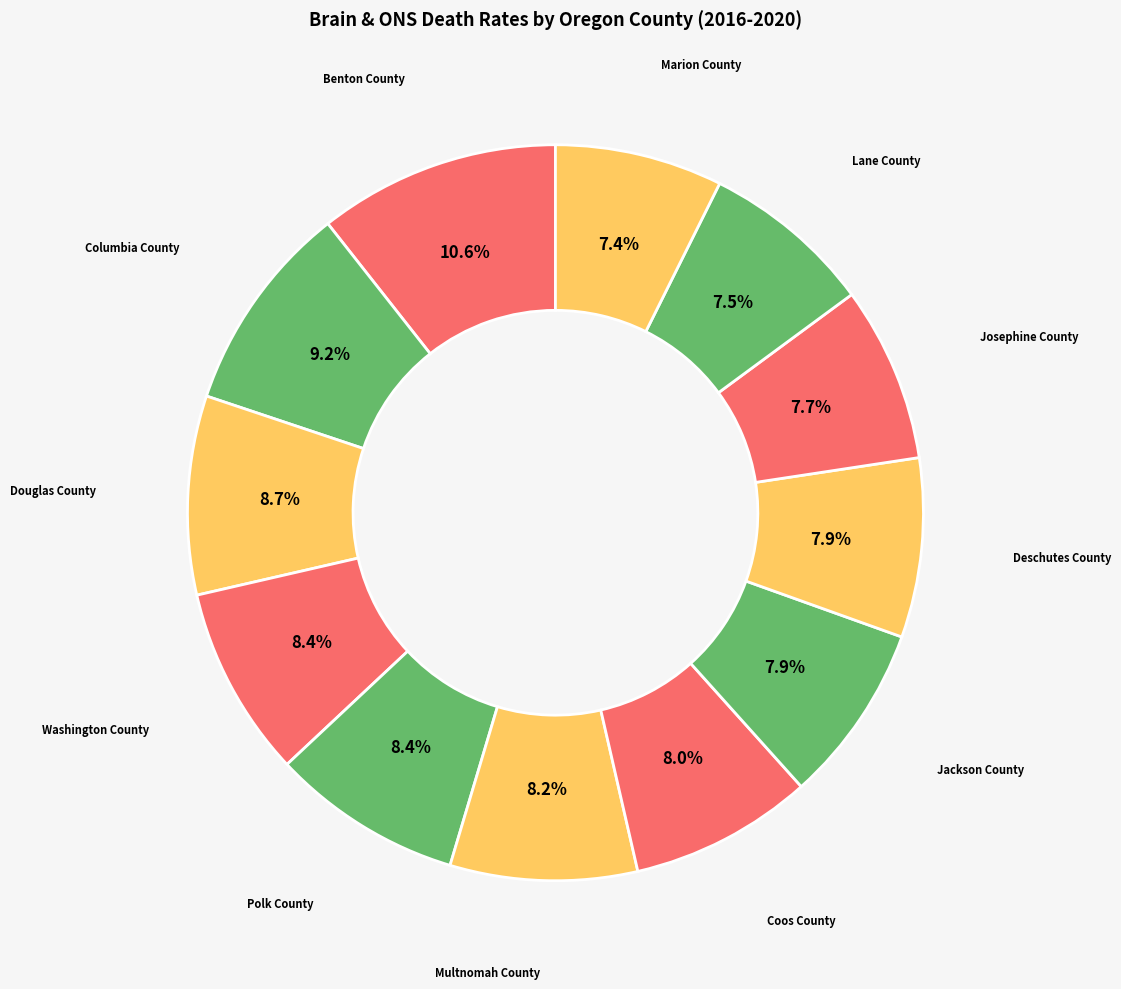

What is the ratio of the value at Douglas County to the value at Deschutes County?

1.1